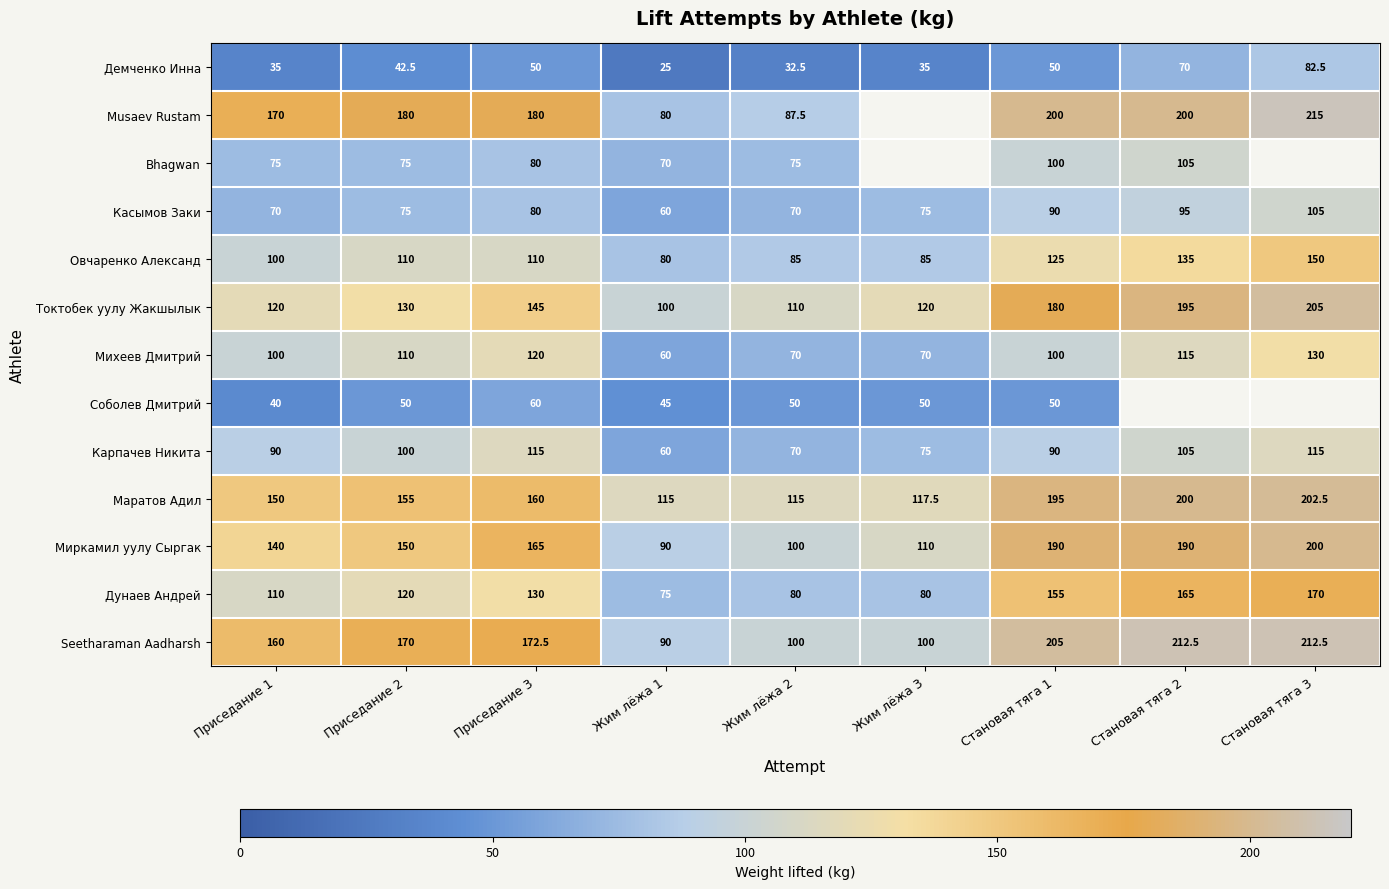

Which label corresponds to the largest value in the chart?

Становая тяга 3